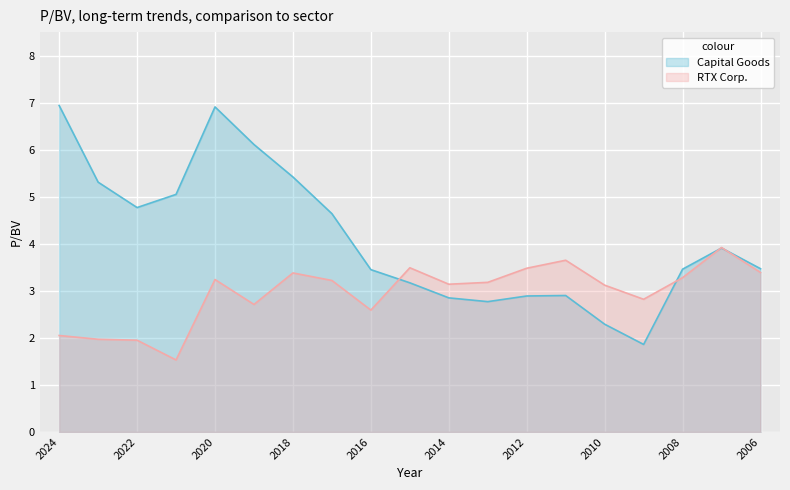

List the labels in order of RTX Corp. value, largest first.

2007, 2011, 2015, 2012, 2006, 2018, 2008, 2020, 2017, 2013, 2014, 2010, 2009, 2019, 2016, 2024, 2023, 2022, 2021